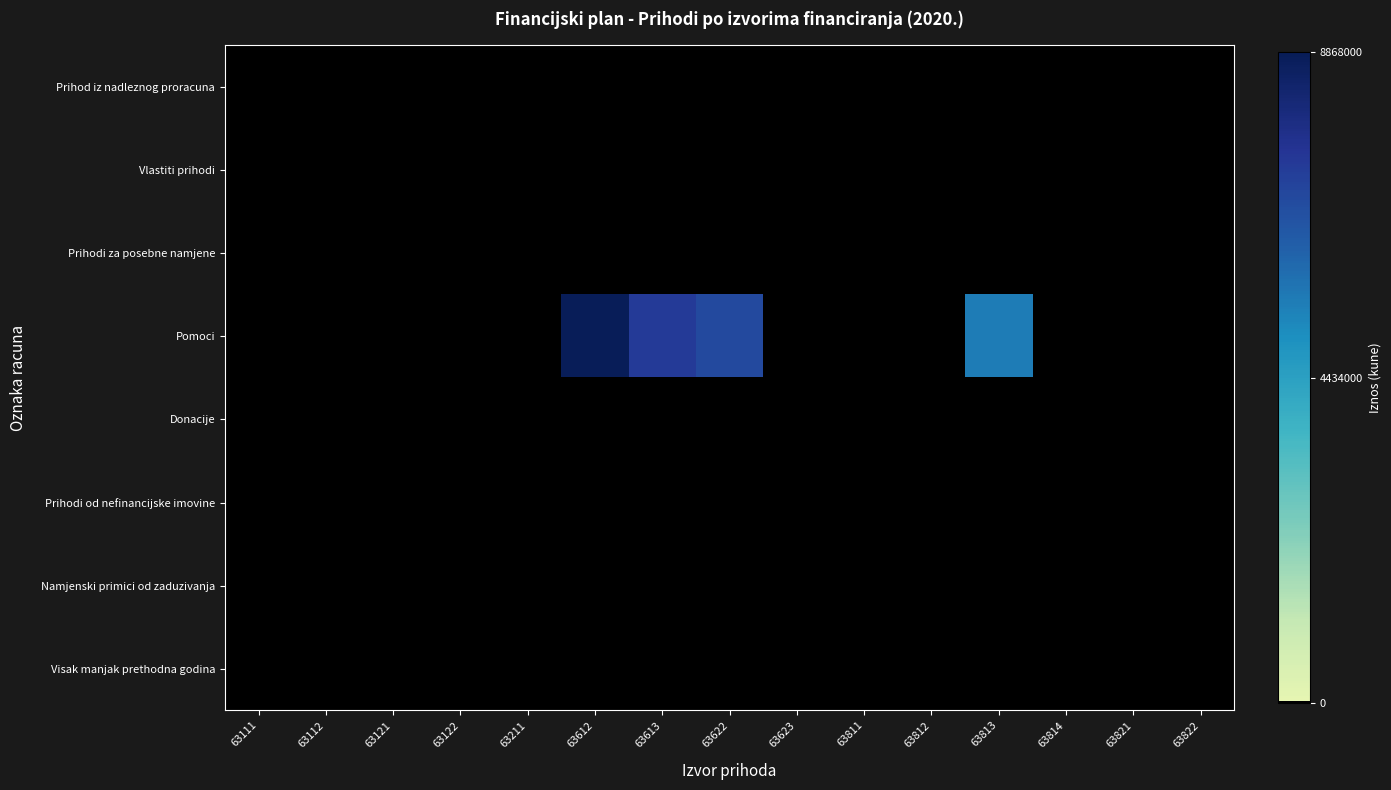

List the series in order of their peak value, highest first.

Pomoci, Prihod iz nadleznog proracuna, Vlastiti prihodi, Prihodi za posebne namjene, Donacije, Prihodi od nefinancijske imovine, Namjenski primici od zaduzivanja, Visak manjak prethodna godina